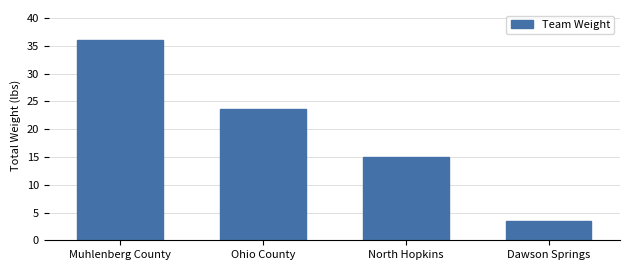

Reading left to right, what are all the values shown in this chart?

36.1	23.6	15.1	3.6